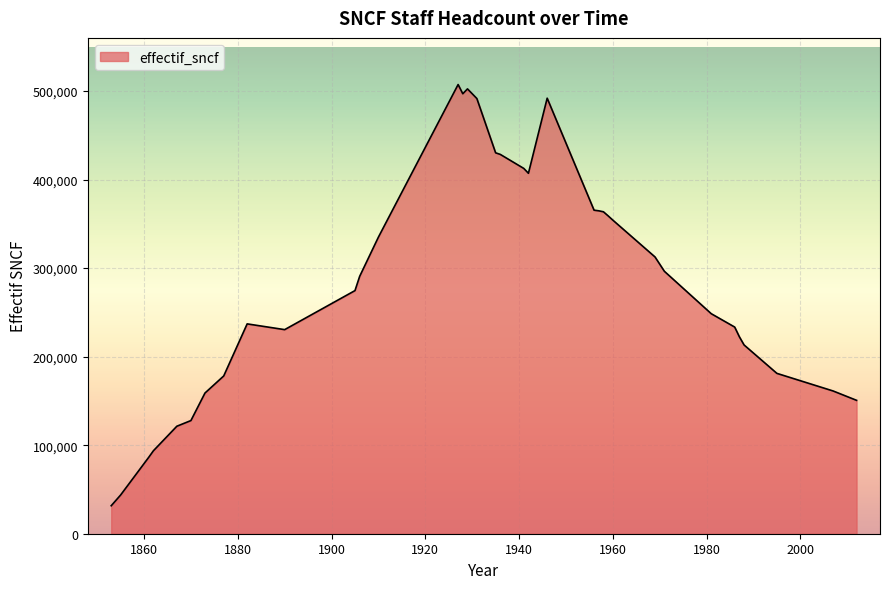

What is the difference between the maximum and minimum values?

475700